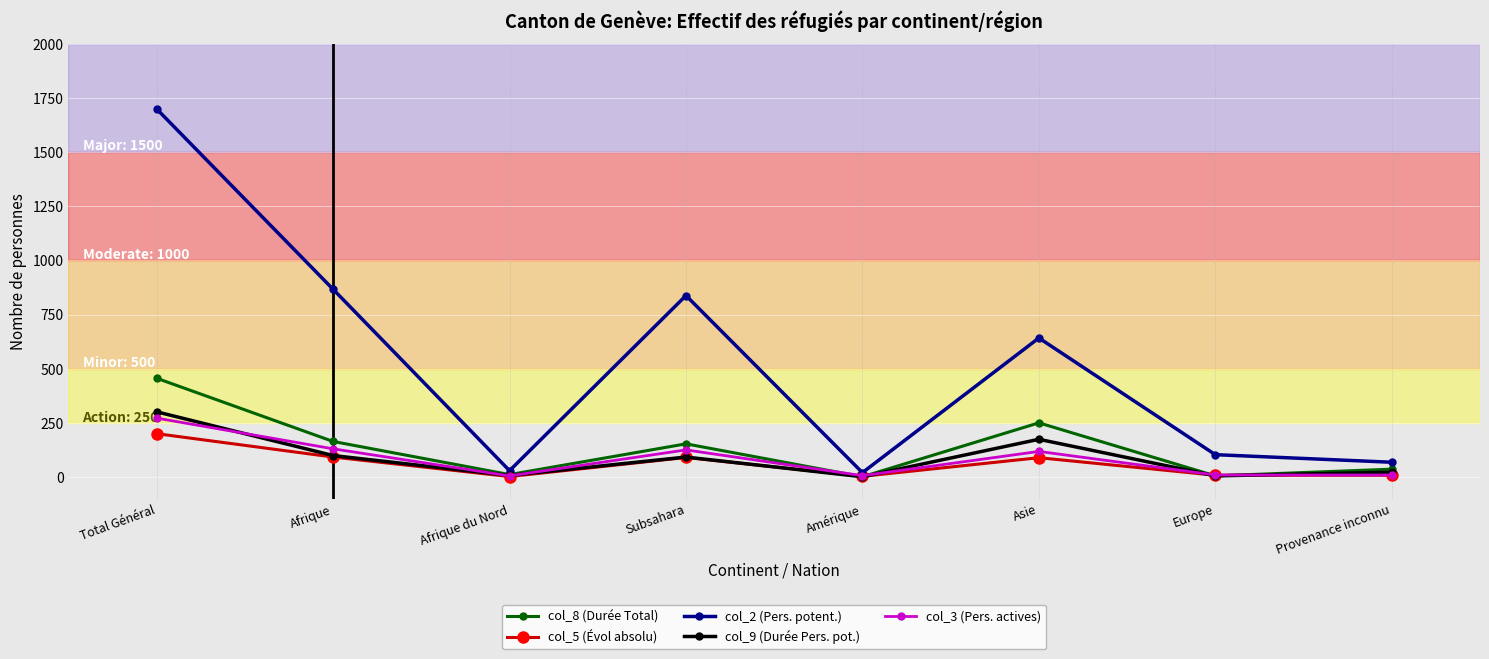

True or false: col_5 (Évol absolu) has more than 0 interior local peaks.

True